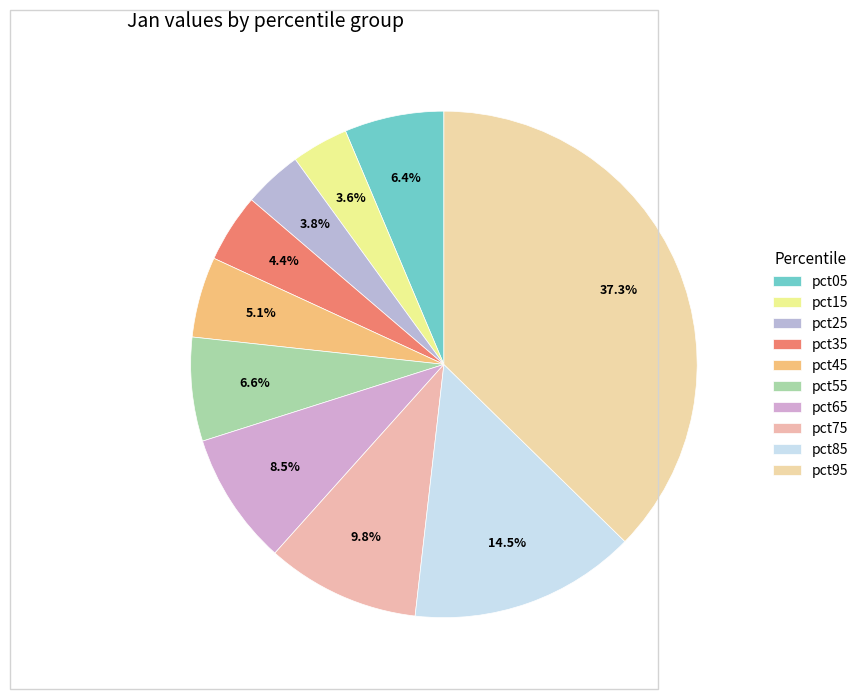

What percentage is the pct05 slice, to the nearest percent?

6%